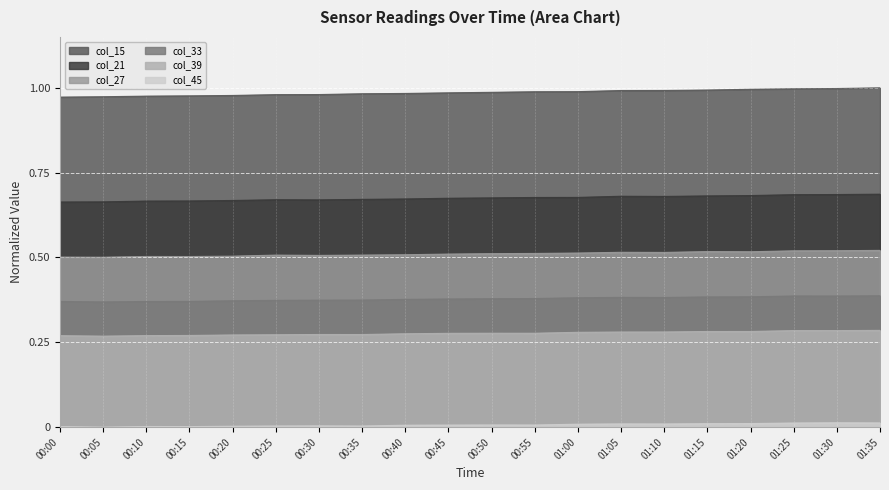

What position from the right is 00:10?

18